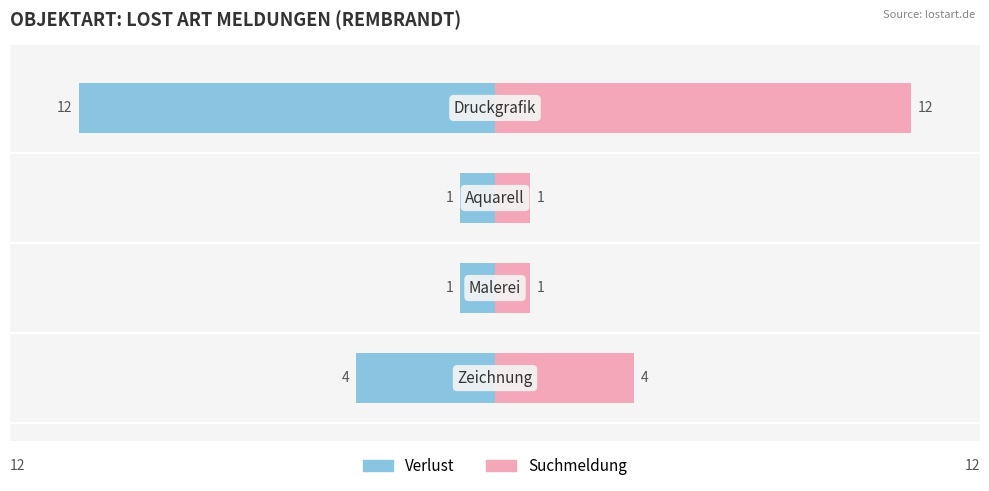

Which series has the widest spread of values?

Verlust